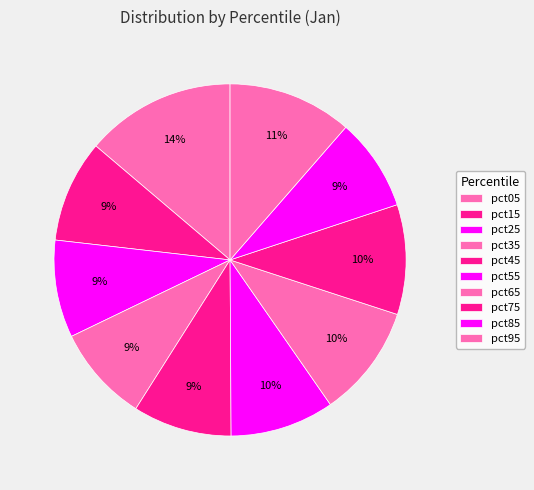

Is pct25 the majority of the pie?

No